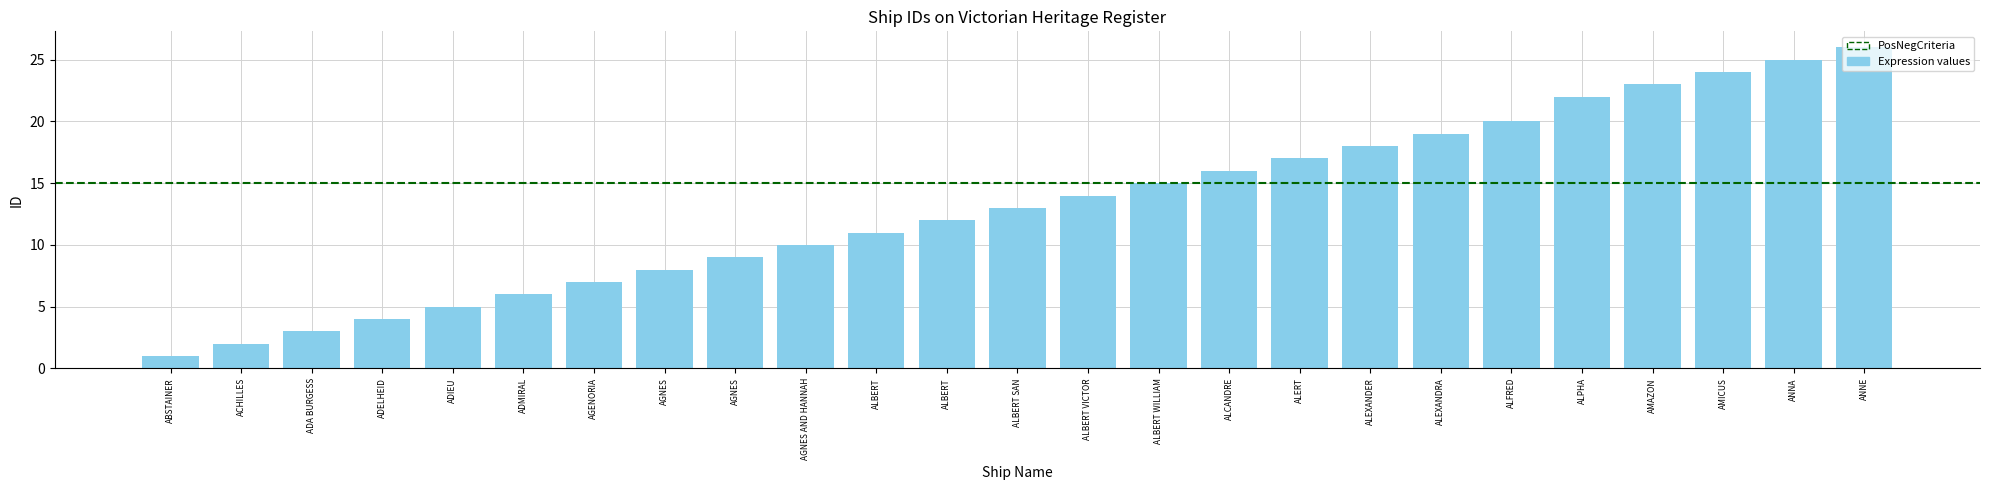

Are the bars grouped side by side (vs. stacked)?

No